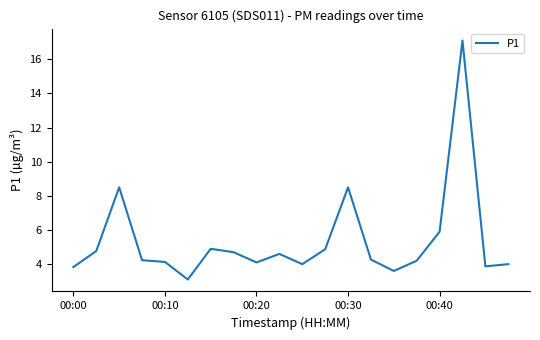

What is the maximum value shown in the chart?

17.1